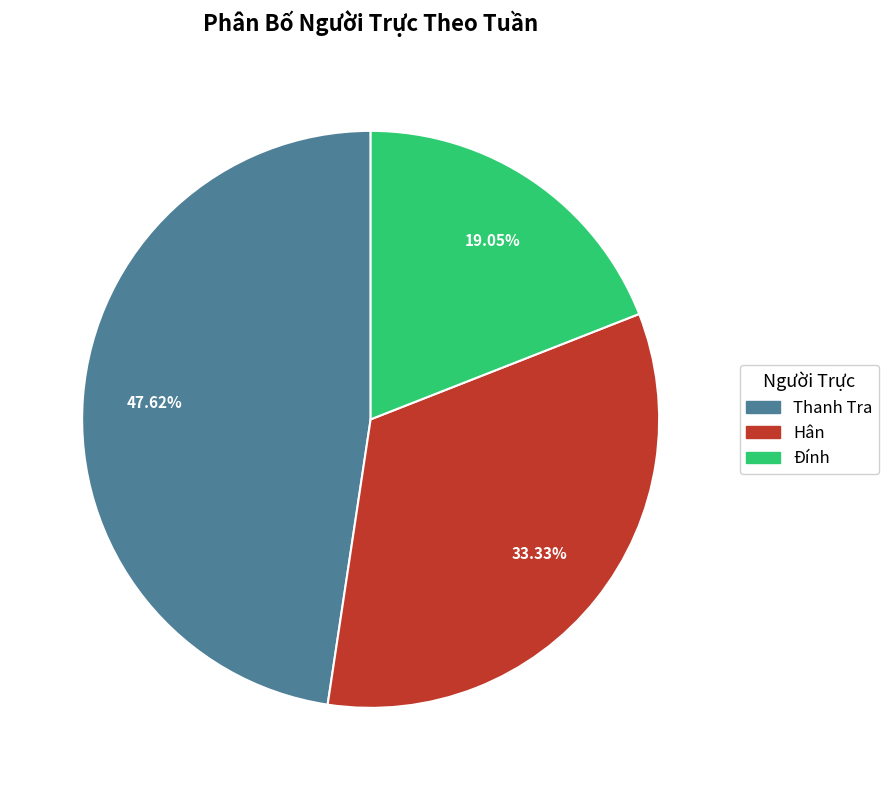

Does Đính represent more than half of the total?

No